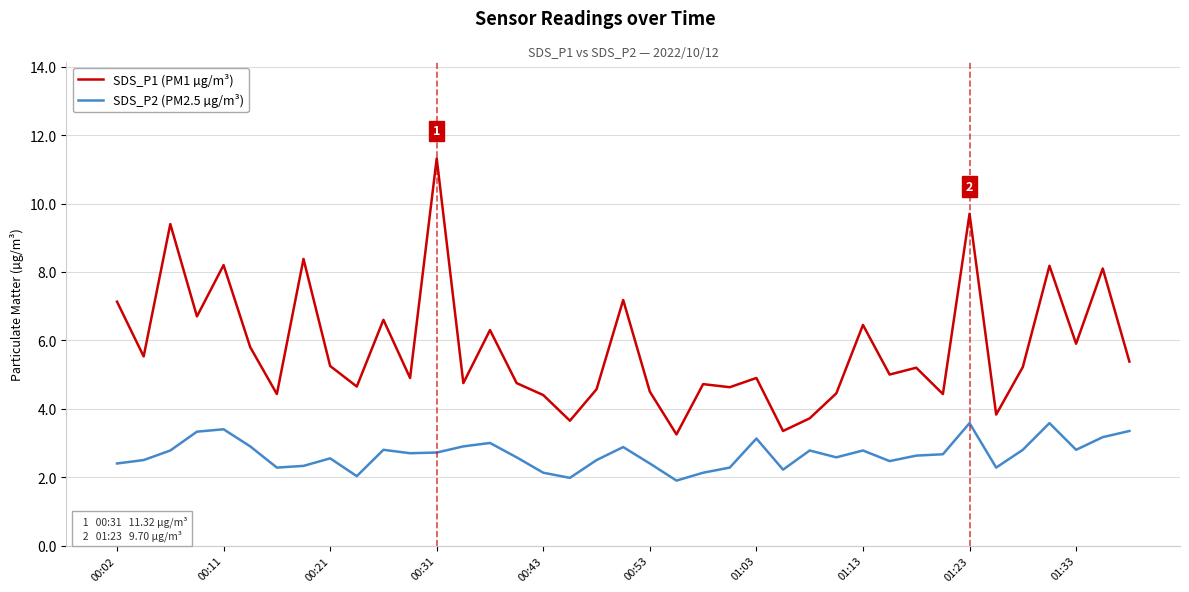

Which series has the largest range (max minus min)?

SDS_P1 (PM1 µg/m³)